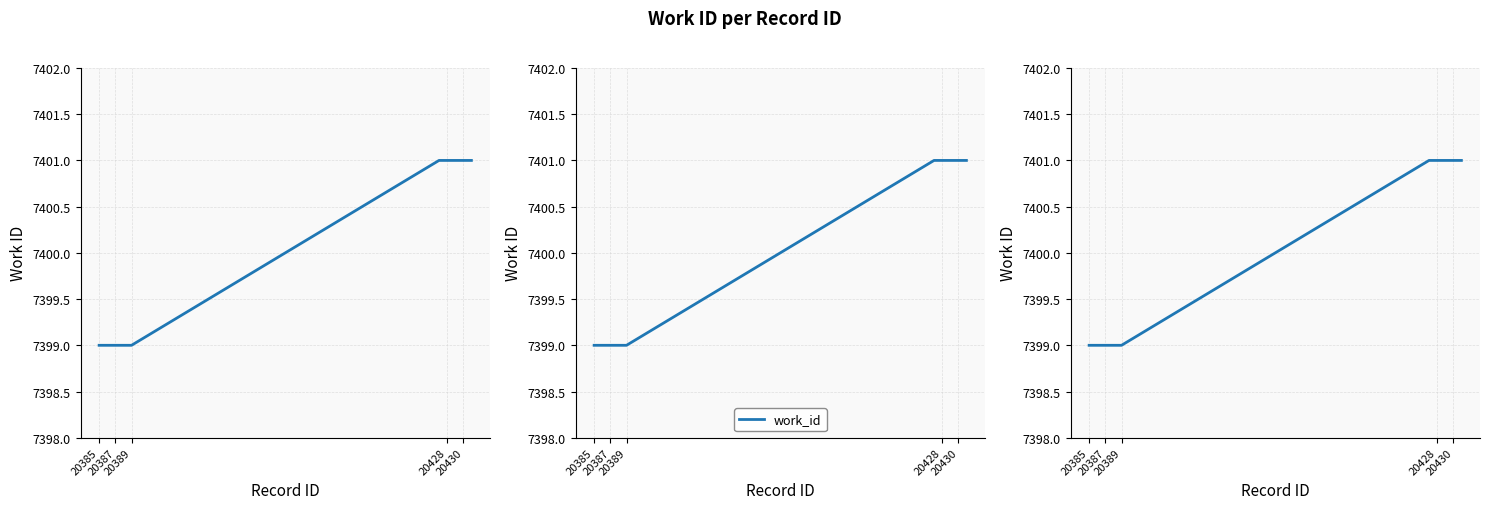

How many lines are shown in the chart?

1